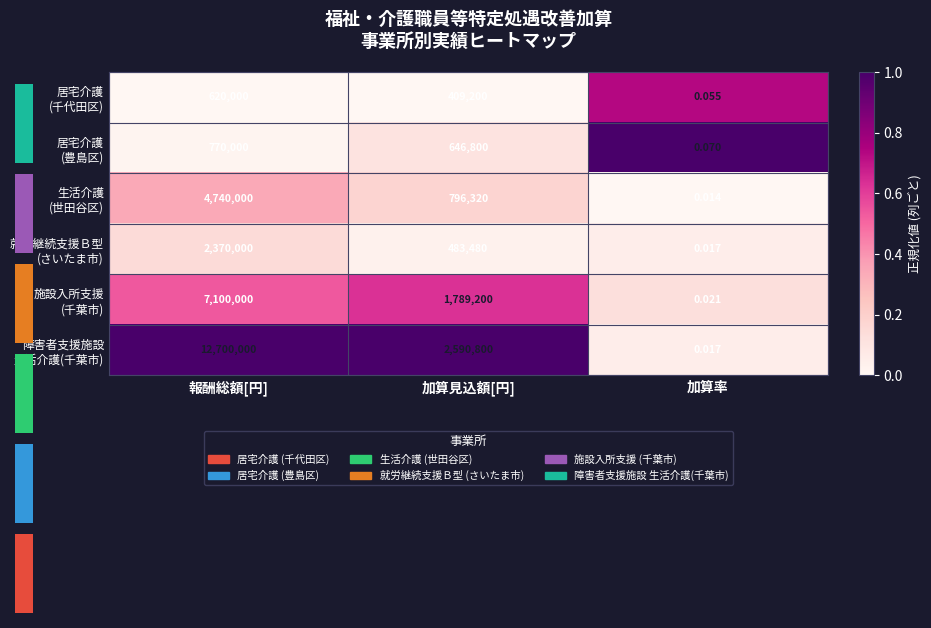

Rank the series at 報酬総額[円] from highest to lowest value.

障害者支援施設 生活介護(千葉市), 施設入所支援 (千葉市), 生活介護 (世田谷区), 就労継続支援Ｂ型 (さいたま市), 居宅介護 (豊島区), 居宅介護 (千代田区)